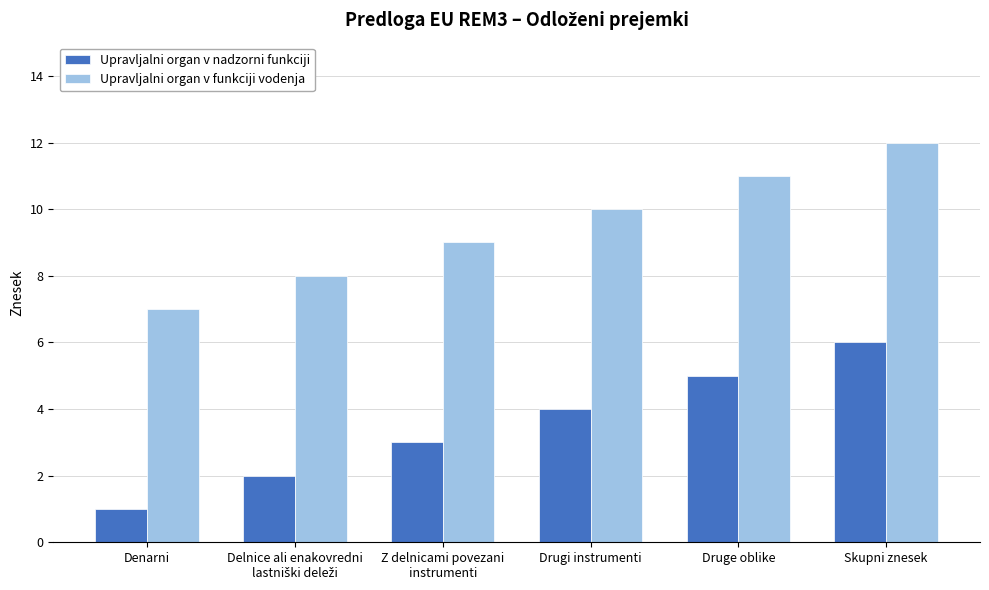

At which label is Upravljalni organ v funkciji vodenja closest to 9?

Z delnicami povezani
instrumenti